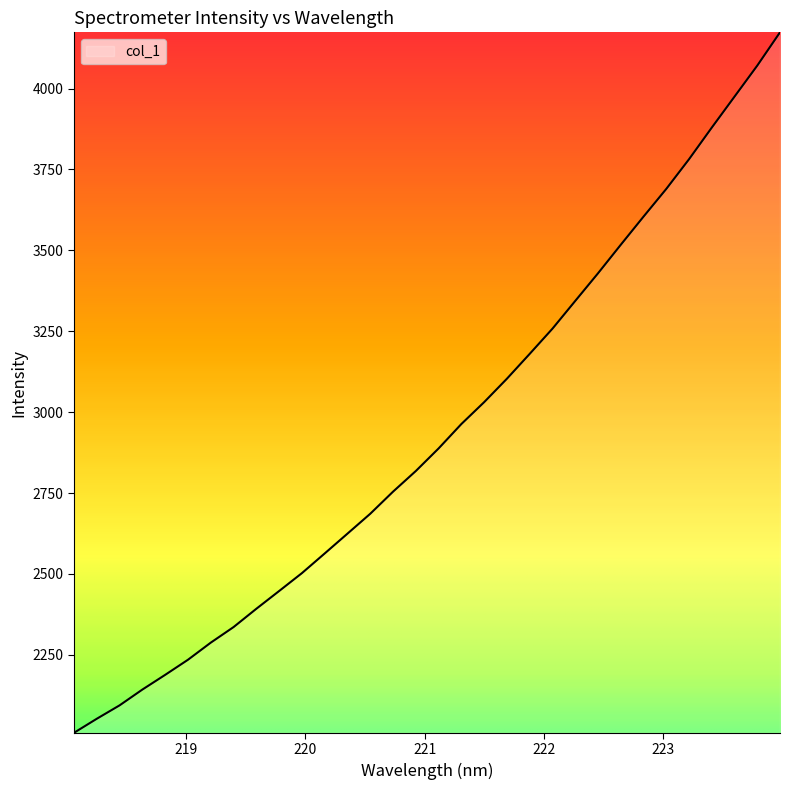

What is the smallest value displayed?

2009.2